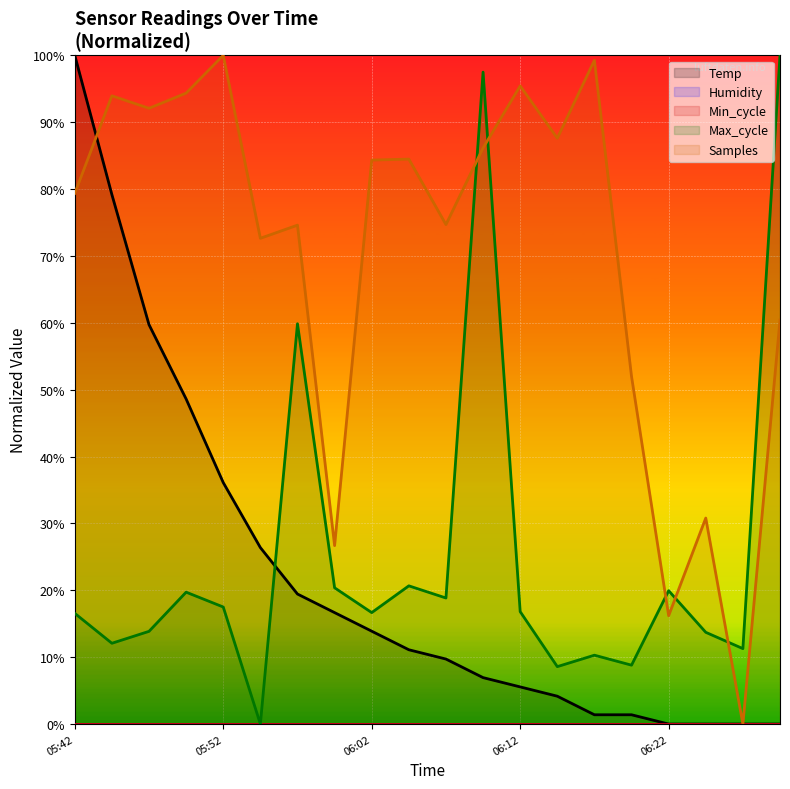

Which category has the lowest value across all series?

06:22